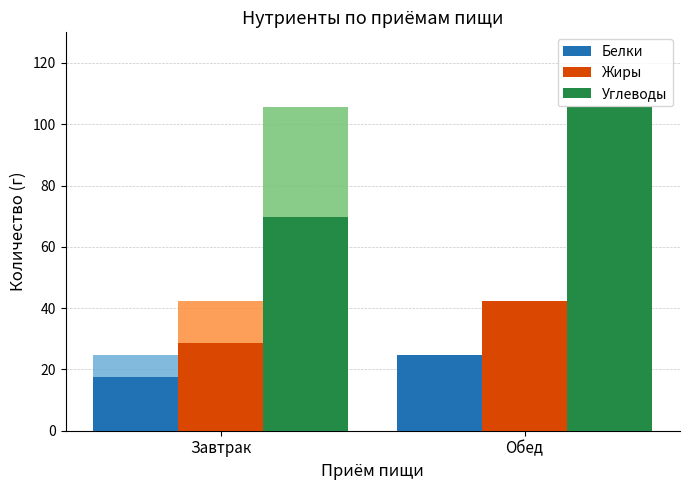

How many series are shown in this chart?

3